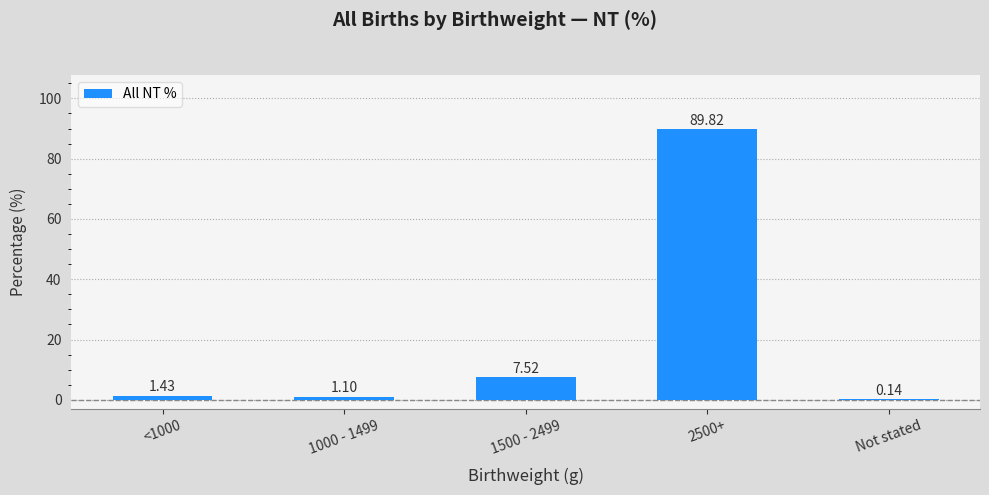

What is the sum of the values at Not stated and 1000 - 1499?

1.2